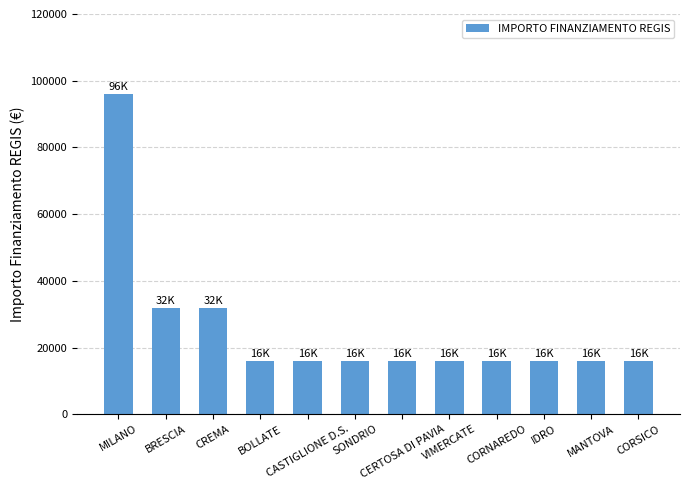

What is the smallest value displayed?

16000